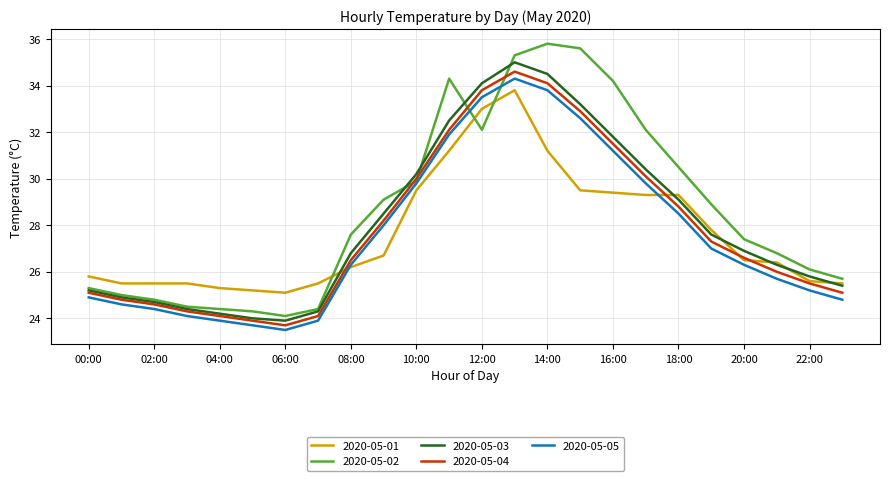

What is the lowest value of the 2020-05-05 series?

23.5